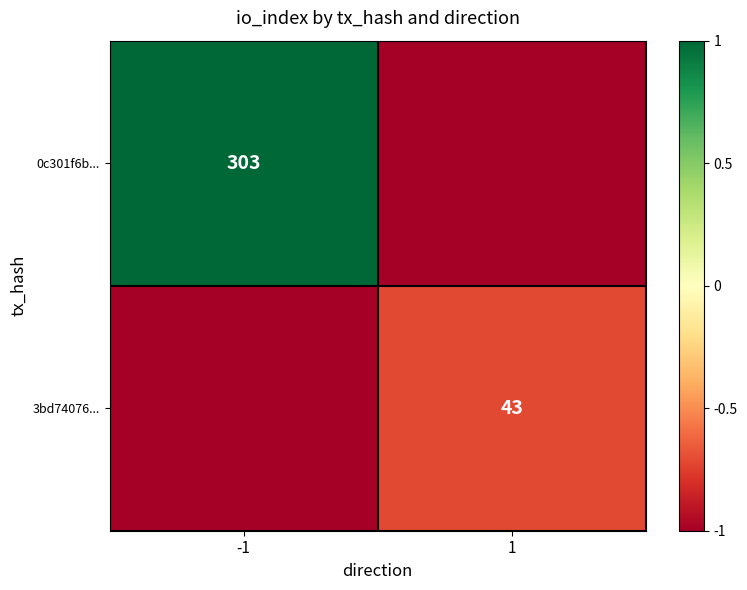

True or false: 3bd74076... has a value of 43 at 1.

True